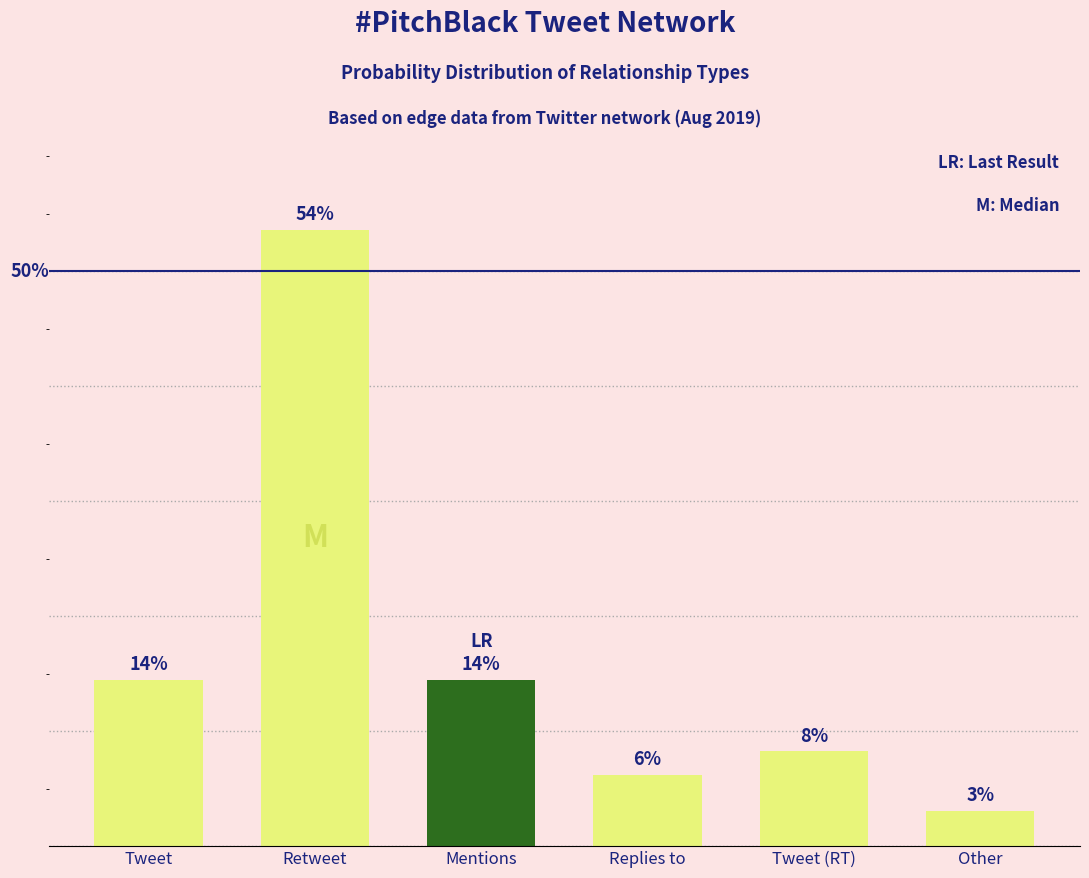

Where is the data nearest to the value 28?

Tweet